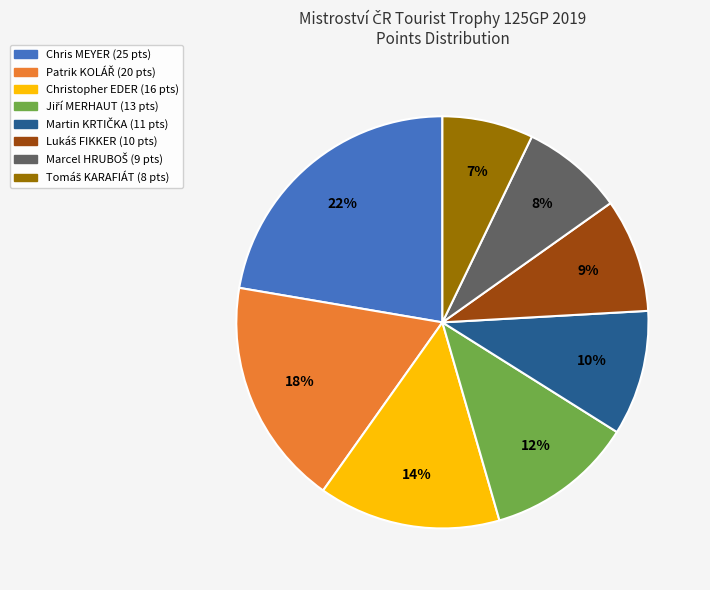

To the nearest percent, what is the difference between the largest and smallest slice percentages?

15%